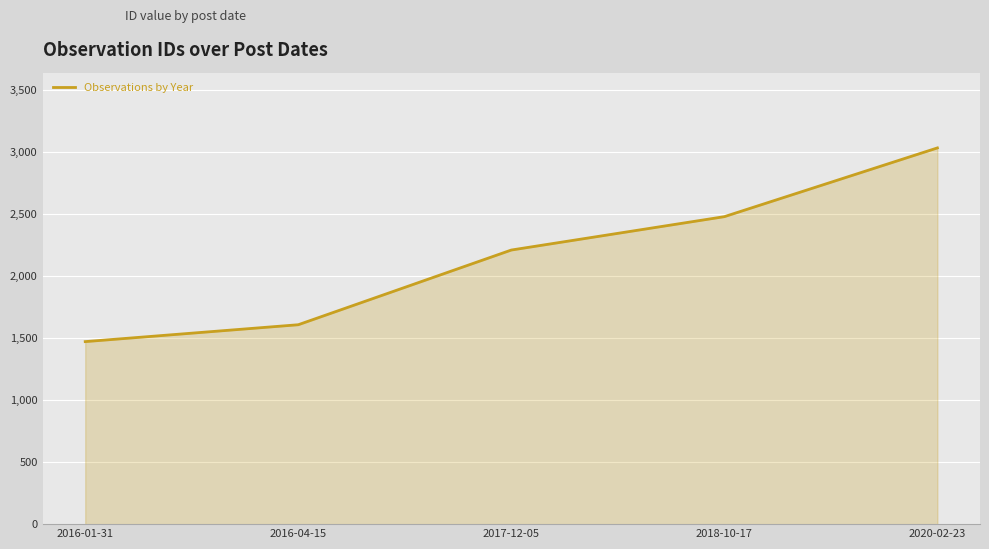

Which label corresponds to the largest value in the chart?

2020-02-23